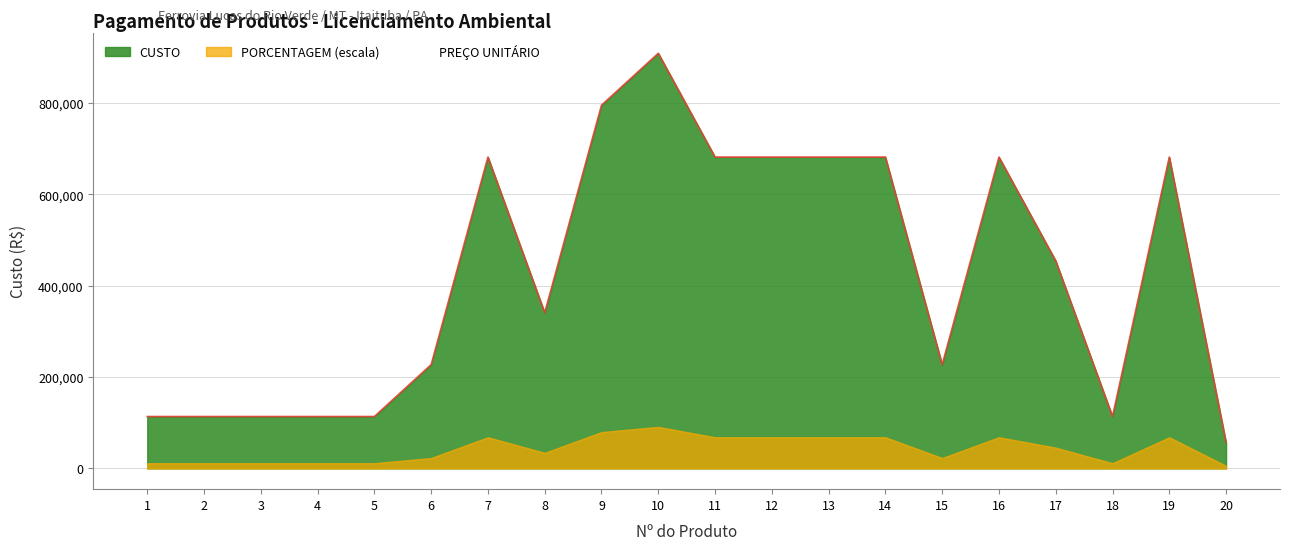

What is the value of the CUSTO point at the 5th from the left?

113579.1